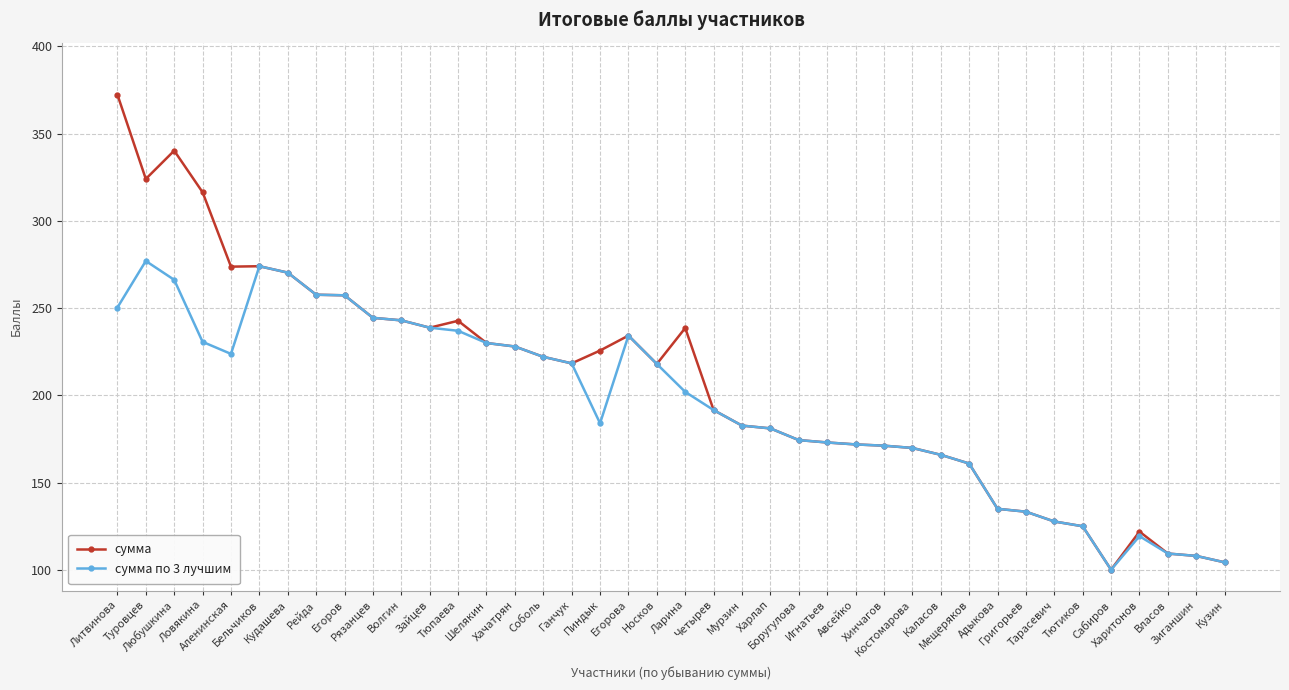

True or false: сумма по 3 лучшим has more than 0 interior local peaks.

True